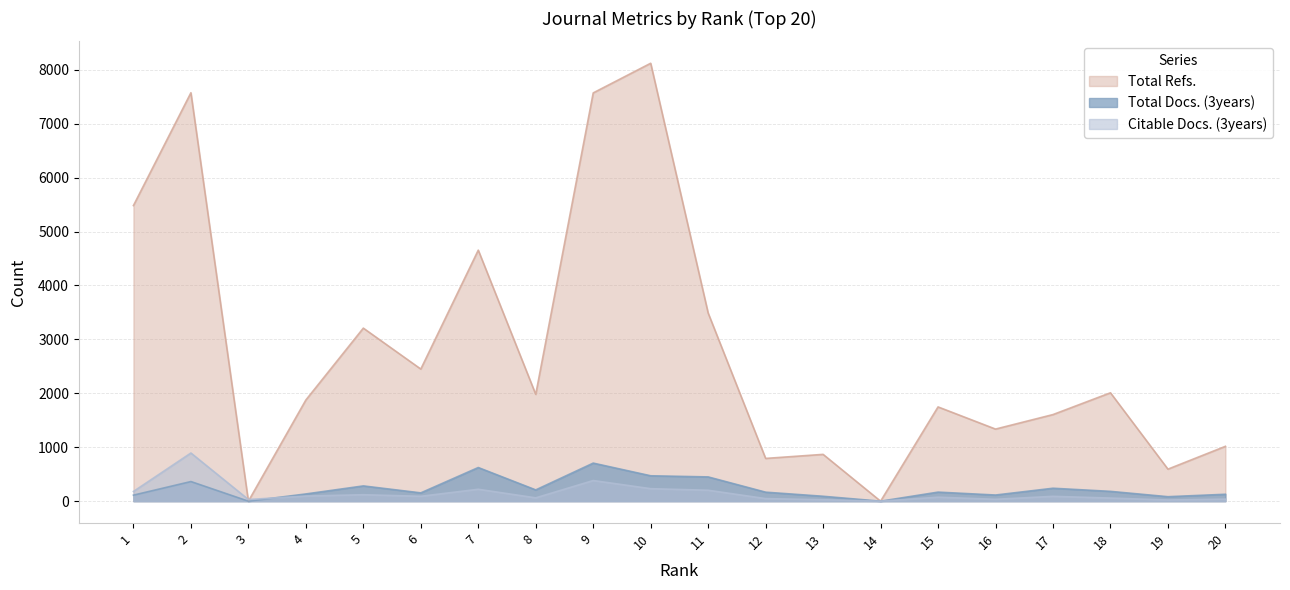

What are all the series names shown in the legend?

Total Refs., Total Docs. (3years), Citable Docs. (3years)